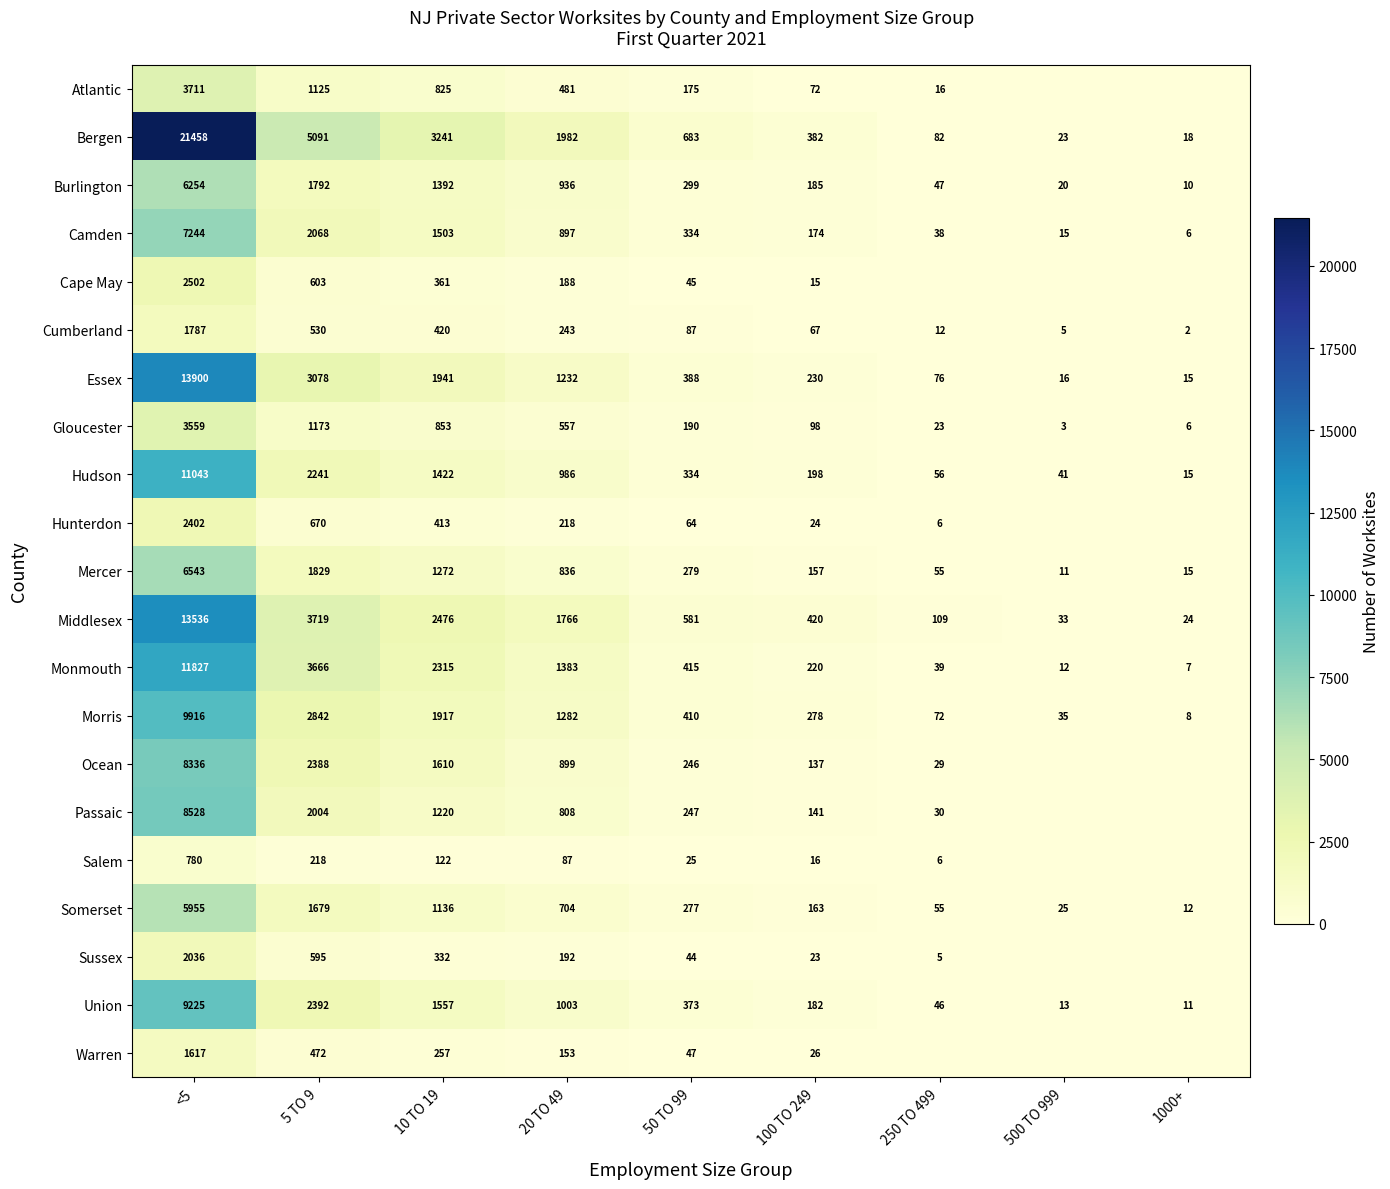

What is the difference between the highest and lowest values at 100 TO 249?

405